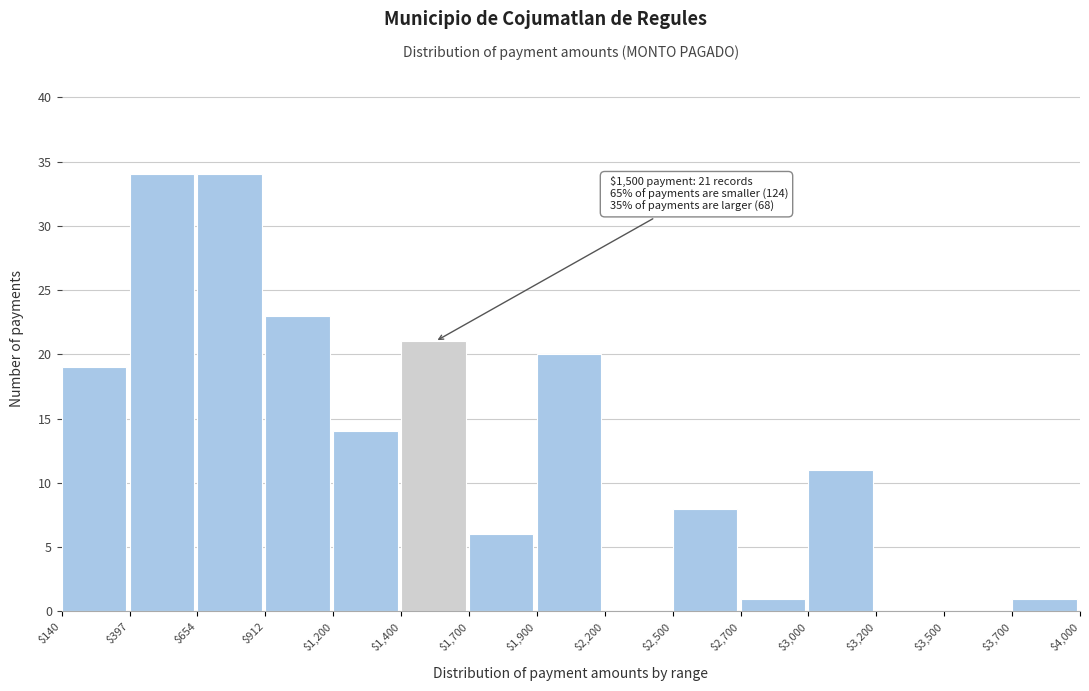

At which label is the value closest to 17?

$140